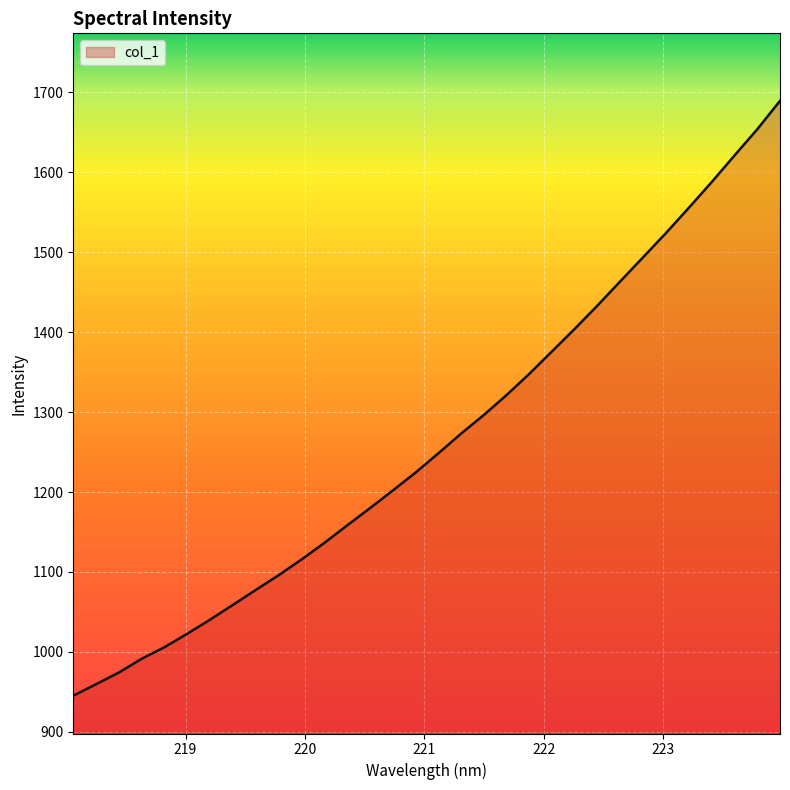

What is the maximum value shown in the chart?

1689.4